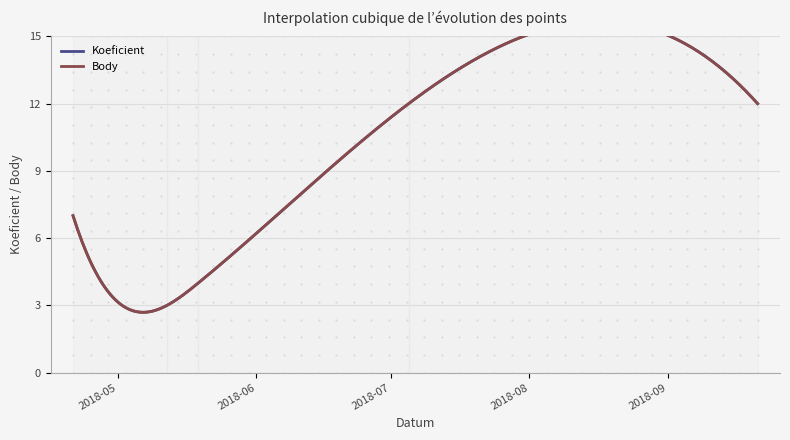

True or false: Body and Koeficient cross at least once.

False